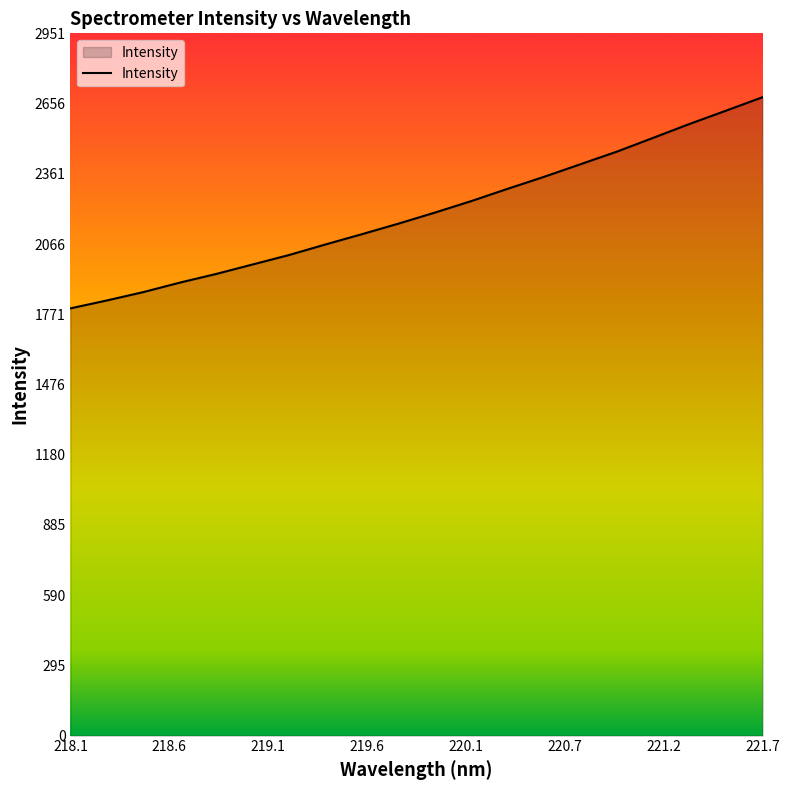

What is the greatest value displayed?

2682.8